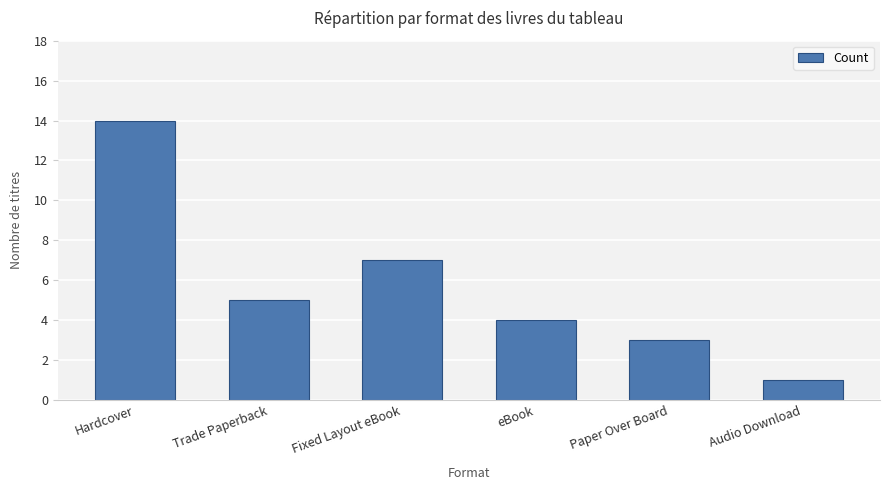

Which has a higher value, Paper Over Board or Trade Paperback?

Trade Paperback